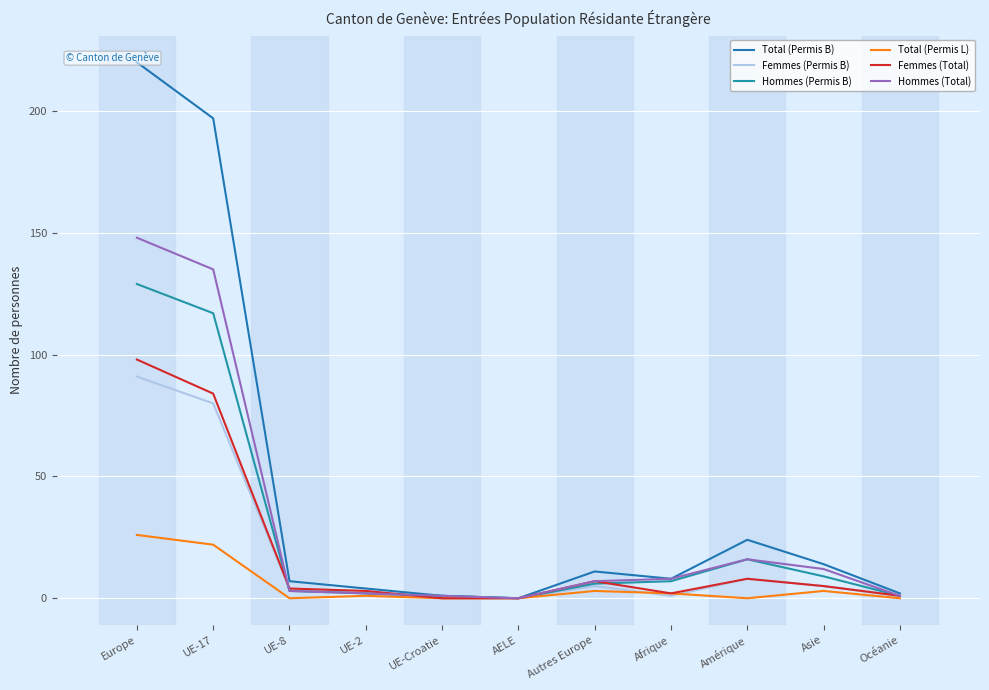

What is the maximum value shown in the chart?

220